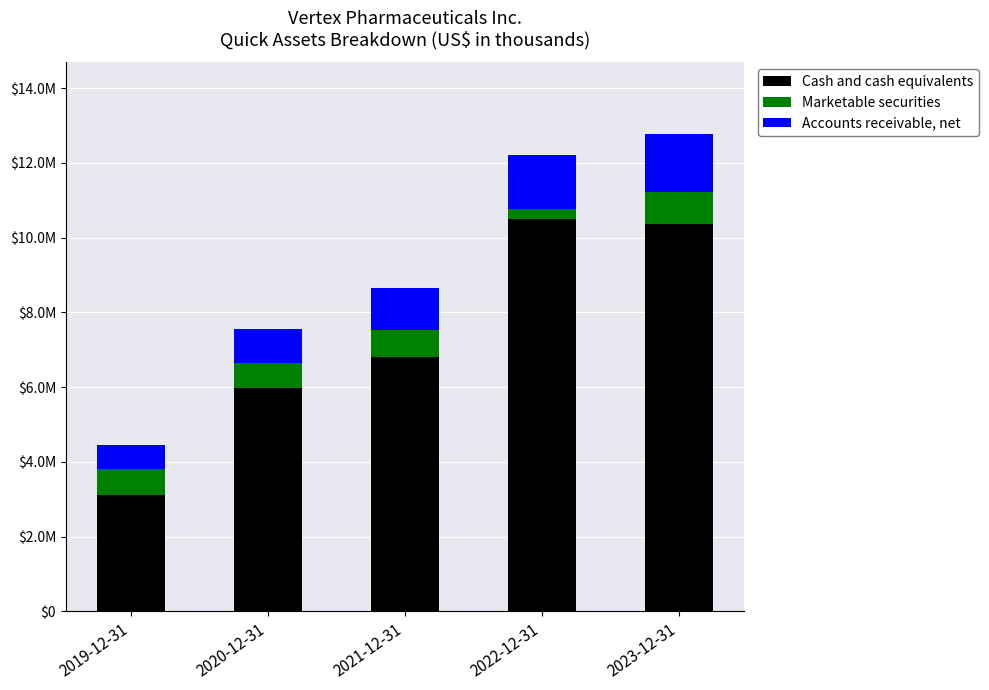

What are all the series names shown in the legend?

Cash and cash equivalents, Marketable securities, Accounts receivable, net